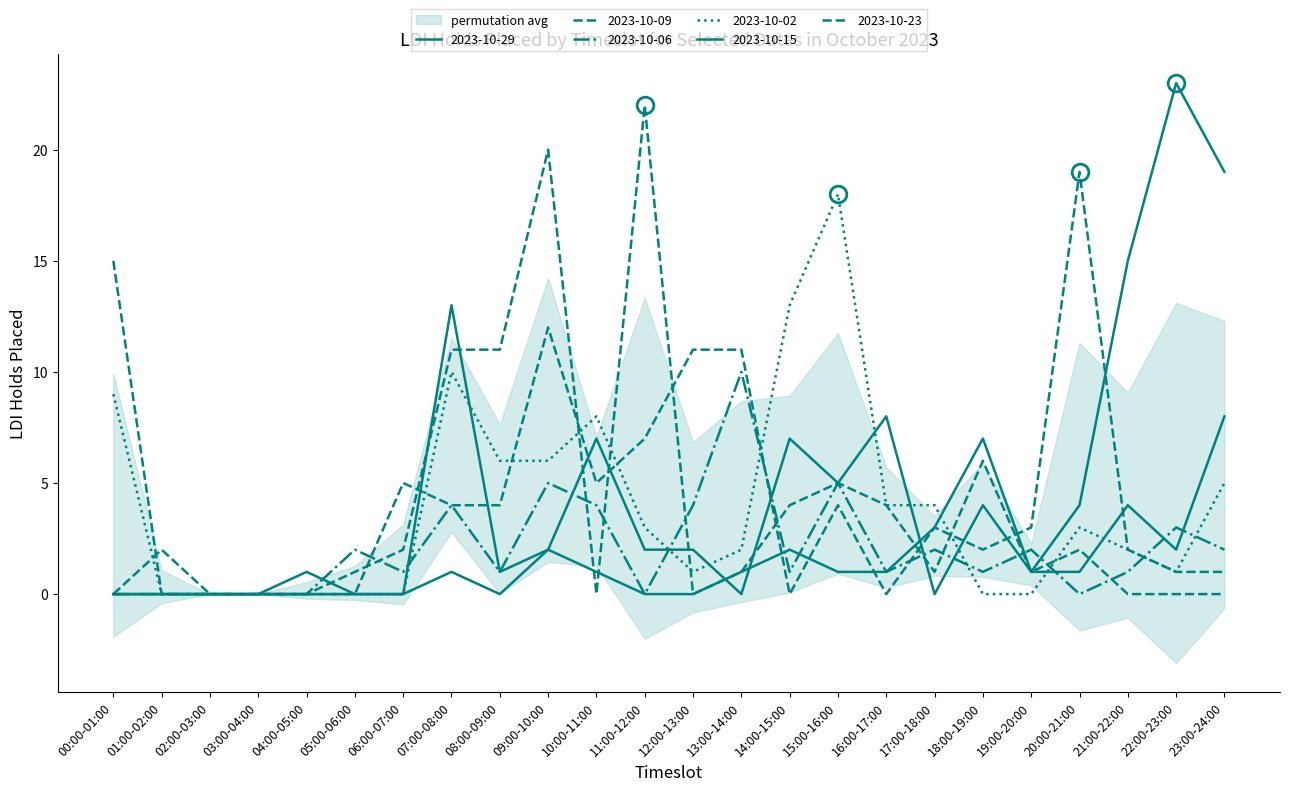

At which category does 2023-10-02 reach its first local valley?

12:00-13:00